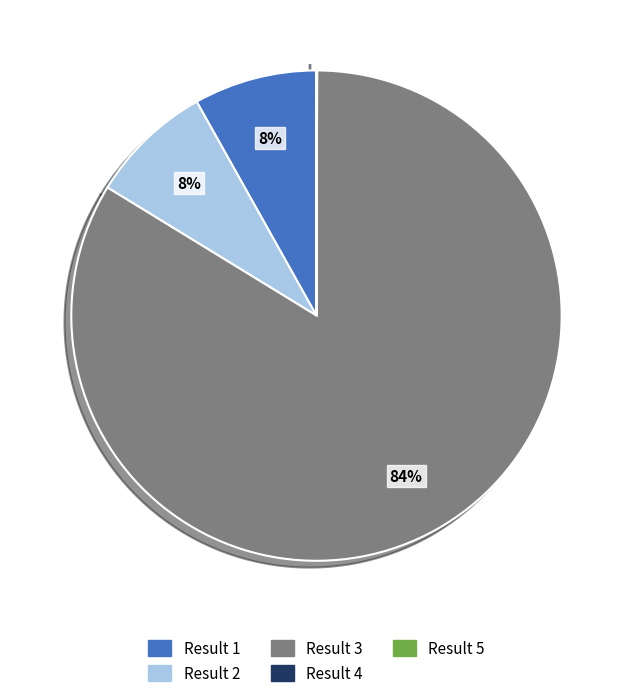

Which category accounts for the majority?

Result 3